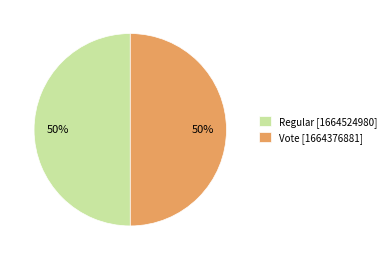

True or false: Regular [1664524980] accounts for 62% of the total.

False